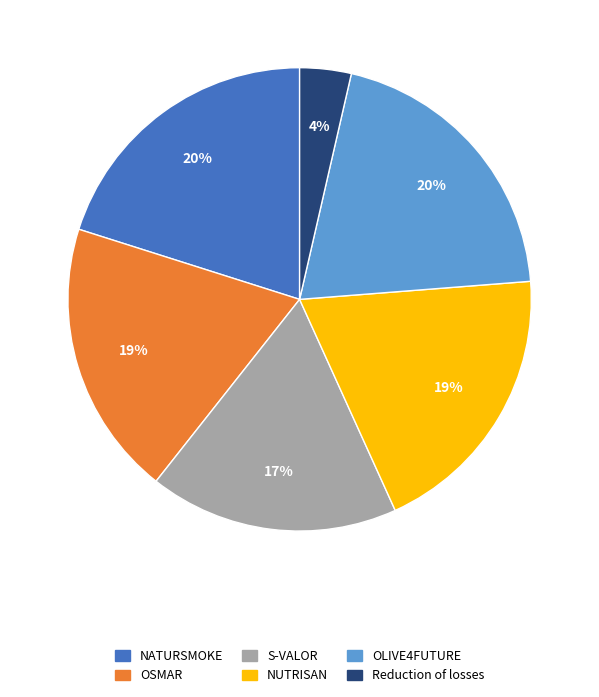

True or false: NUTRISAN accounts for 19% of the total.

True